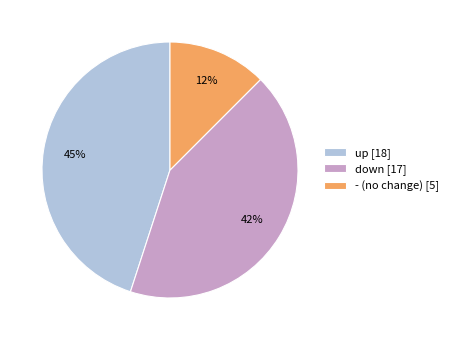

Between - (no change) [5] and down [17], which is larger?

down [17]